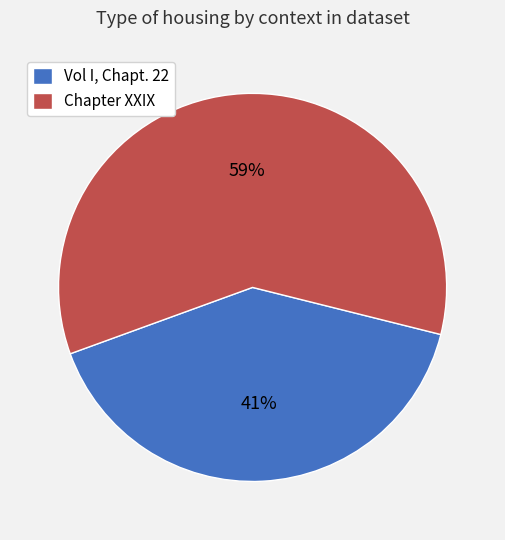

Does Chapter XXIX represent more than half of the total?

Yes